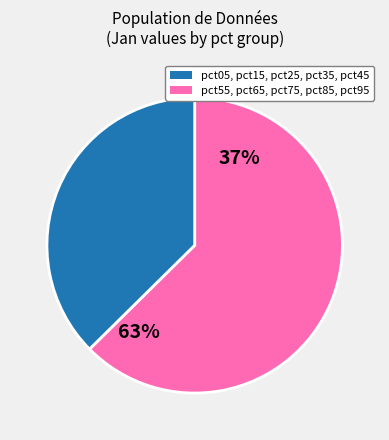

Does any single category account for the majority?

Yes